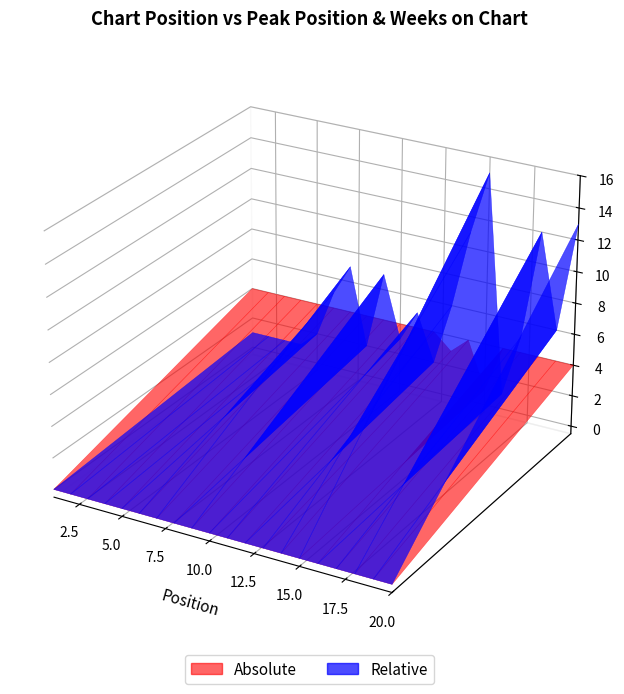

Reading left to right, what are all the values shown in this chart?

Peak Position: 1	1	1	1	2	5	7	2	7	3	5	2	6	11	15	1	5	12	6	13
Weeks on Chart: 4	4	4	4	4	4	4	4	4	4	4	4	3	4	1	4	4	4	4	4